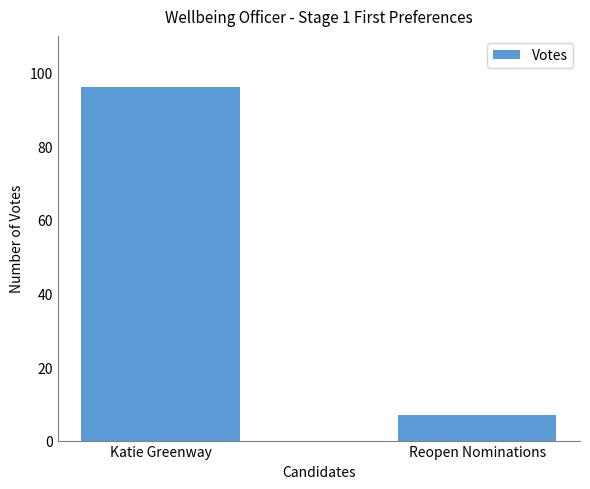

The value at Katie Greenway is 96. True or false?

True